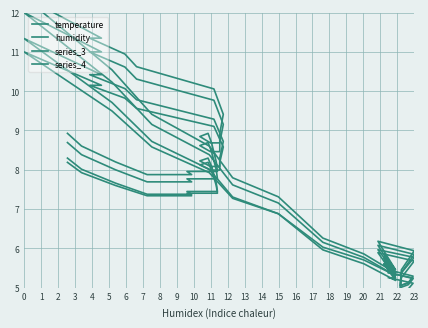

What are all the series names shown in the legend?

temperature, humidity, series_3, series_4